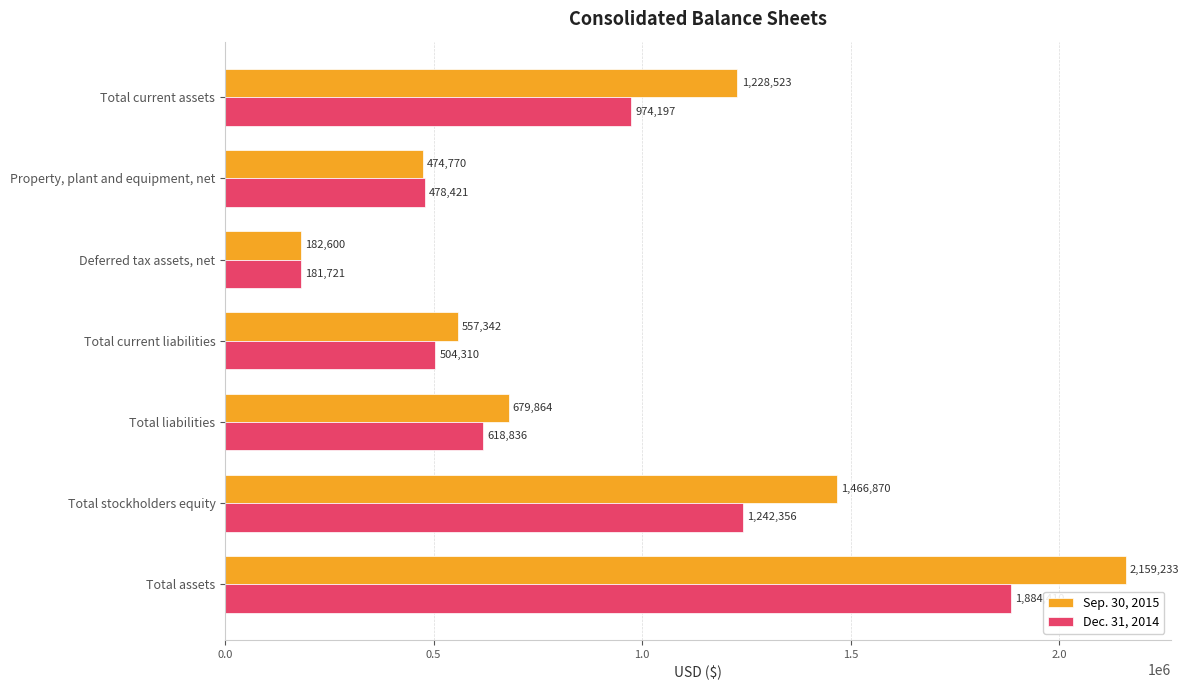

At how many categories does at least one series exceed 1036426?

3